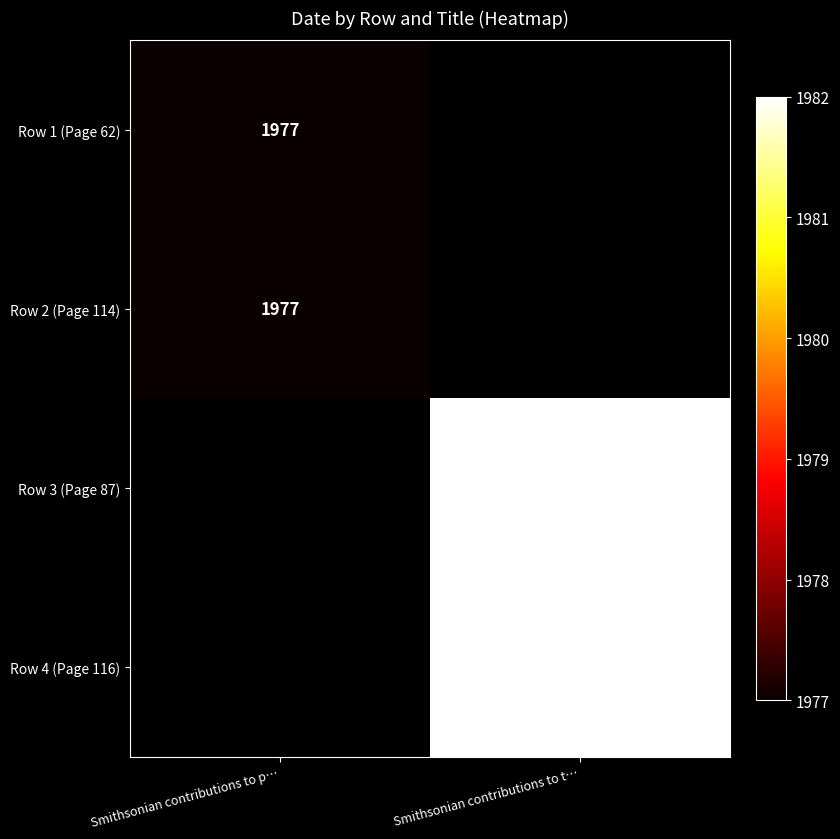

True or false: Row 3 (Page 87) has a value of 1982 at Smithsonian contributions to t….

True